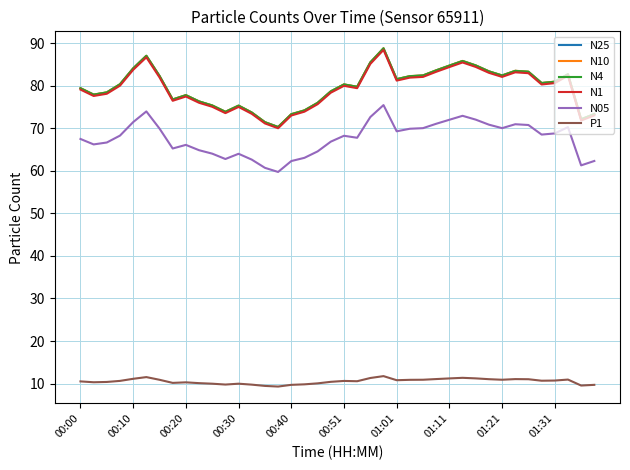

Which series has the largest range (max minus min)?

N10